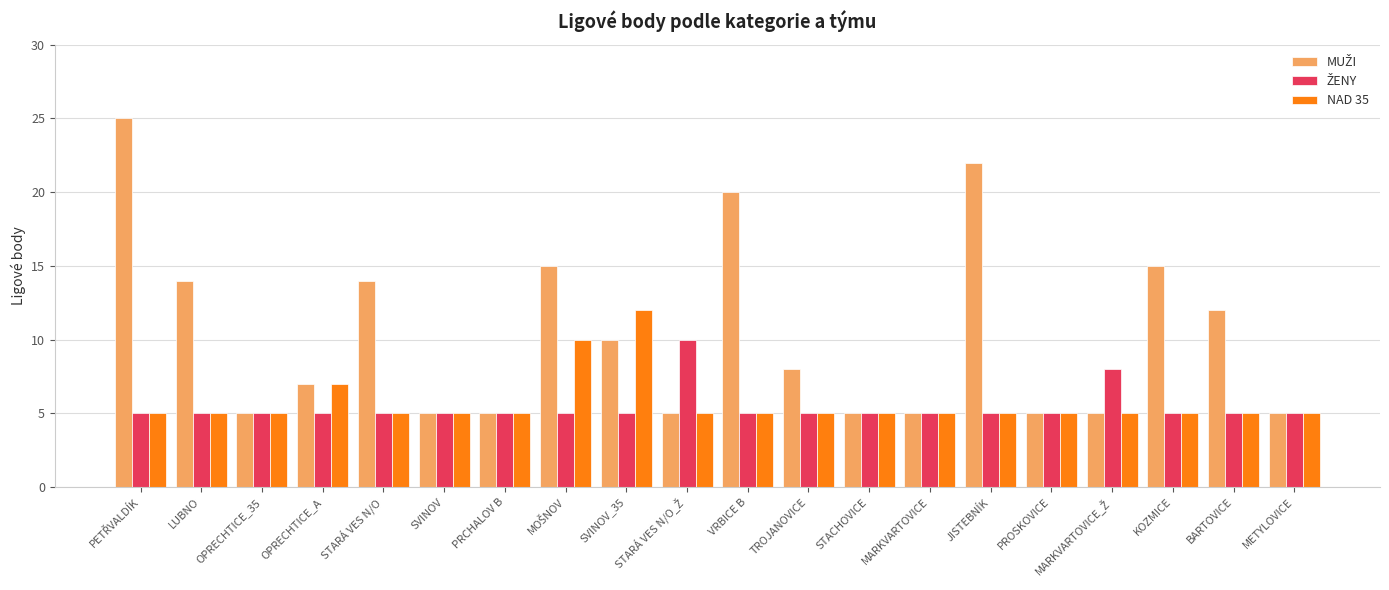

What position from the right is SVINOV_35?

12